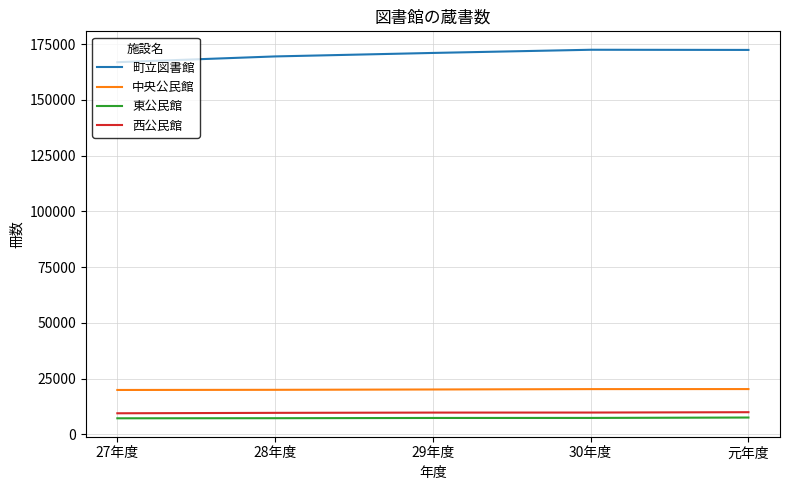

What is the total value across all series at 27年度?

203561